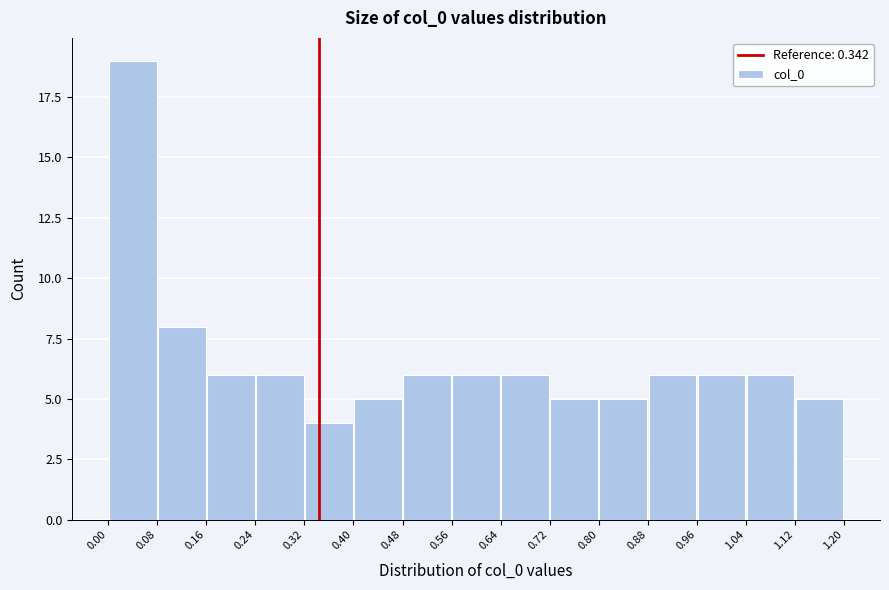

Over which range of the x-axis is the bar tallest?

0.00 to 0.08